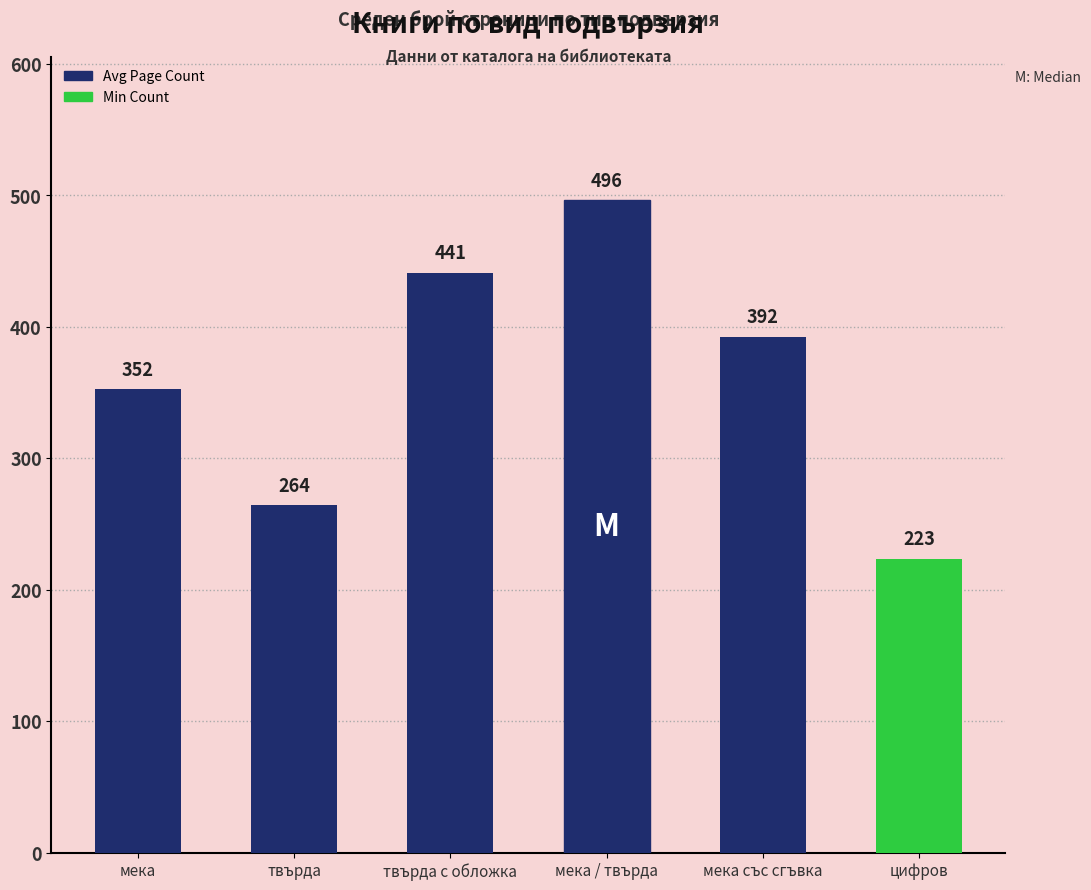

What is the sum of the values at твърда с обложка and мека със сгъвка?

833.2